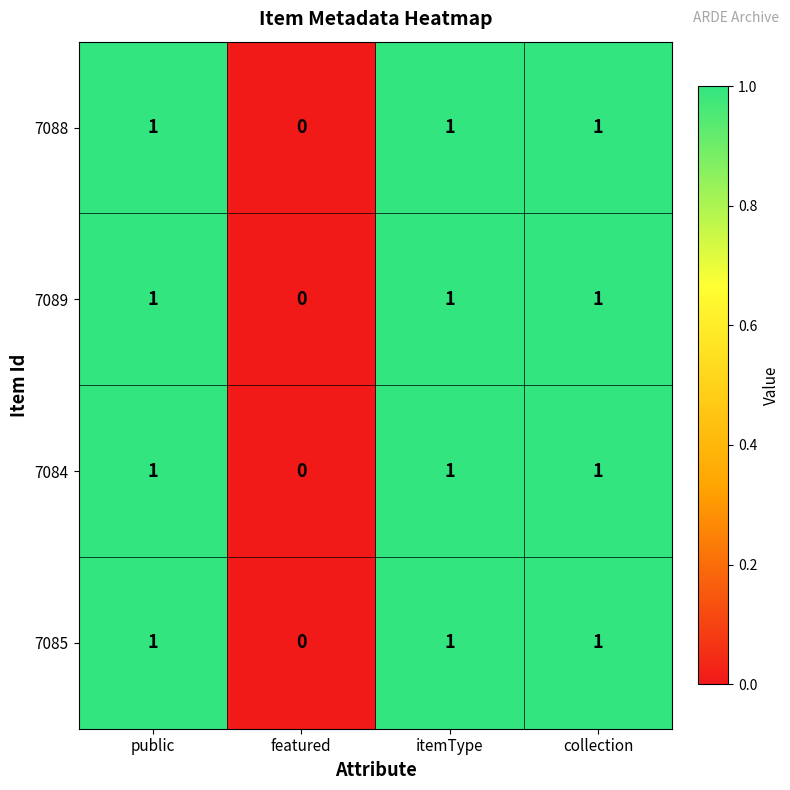

Reading left to right, transcribe all the data shown in this chart.

7088: 1	0	1	1
7089: 1	0	1	1
7084: 1	0	1	1
7085: 1	0	1	1